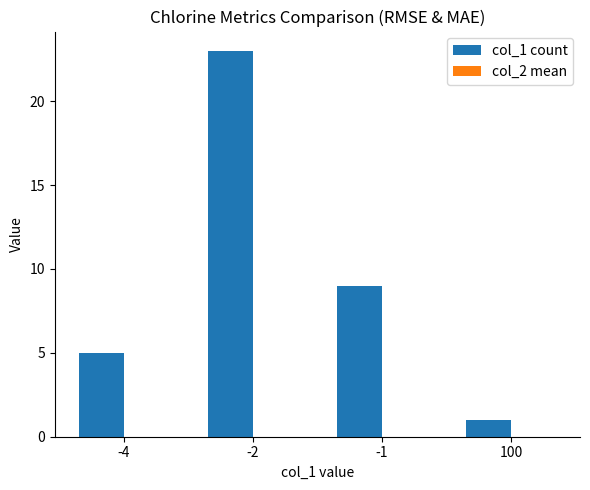

Rank the categories by value from highest to lowest.

-2, -1, -4, 100